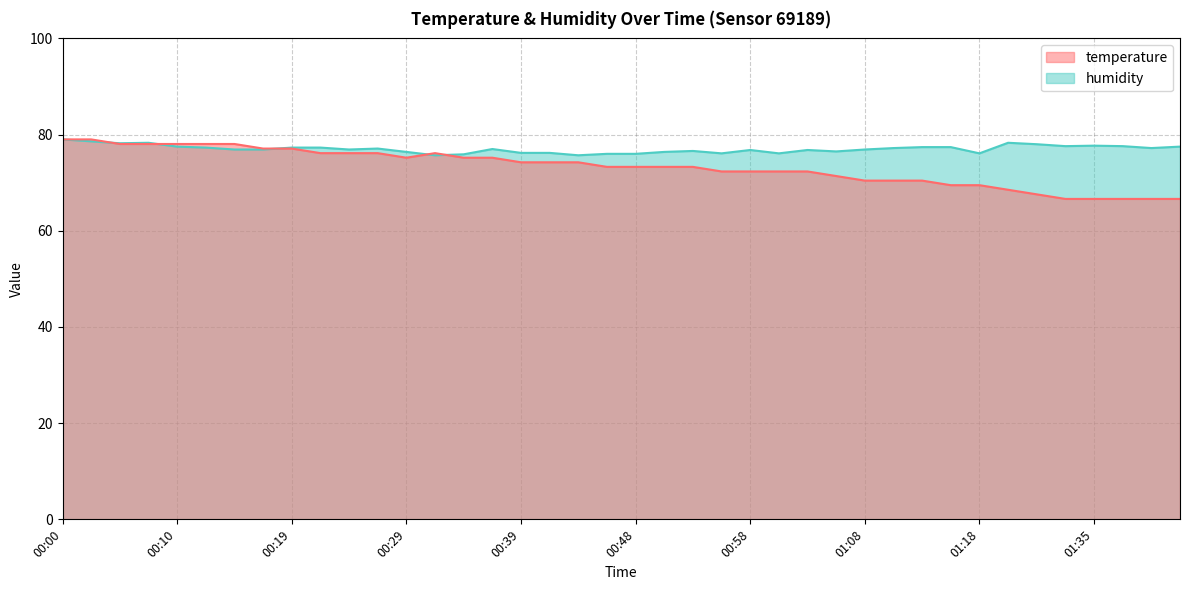

Count the number of data series in this chart.

2